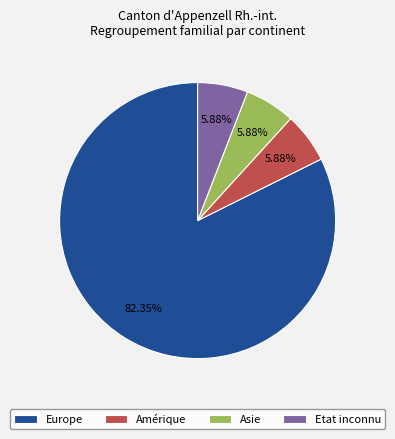

What is the largest slice in the pie chart?

Europe